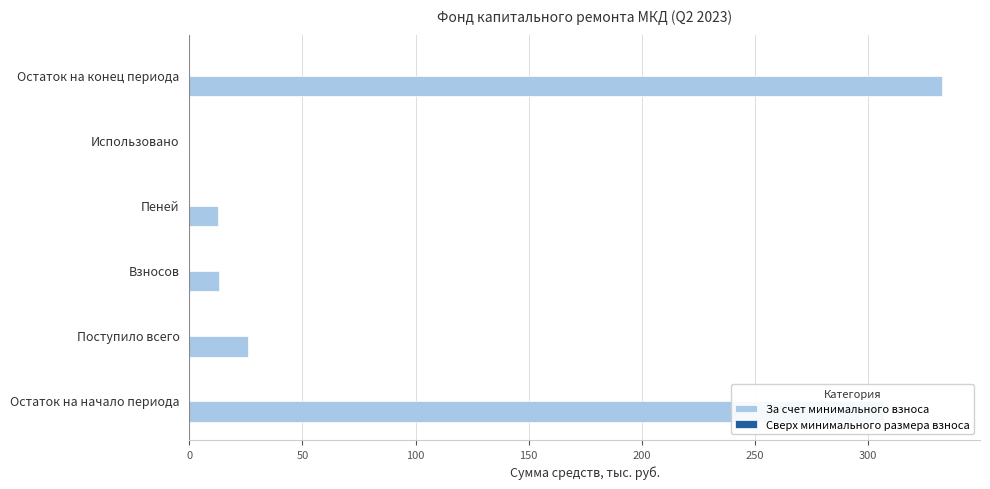

What is the sum of all values?

691.5